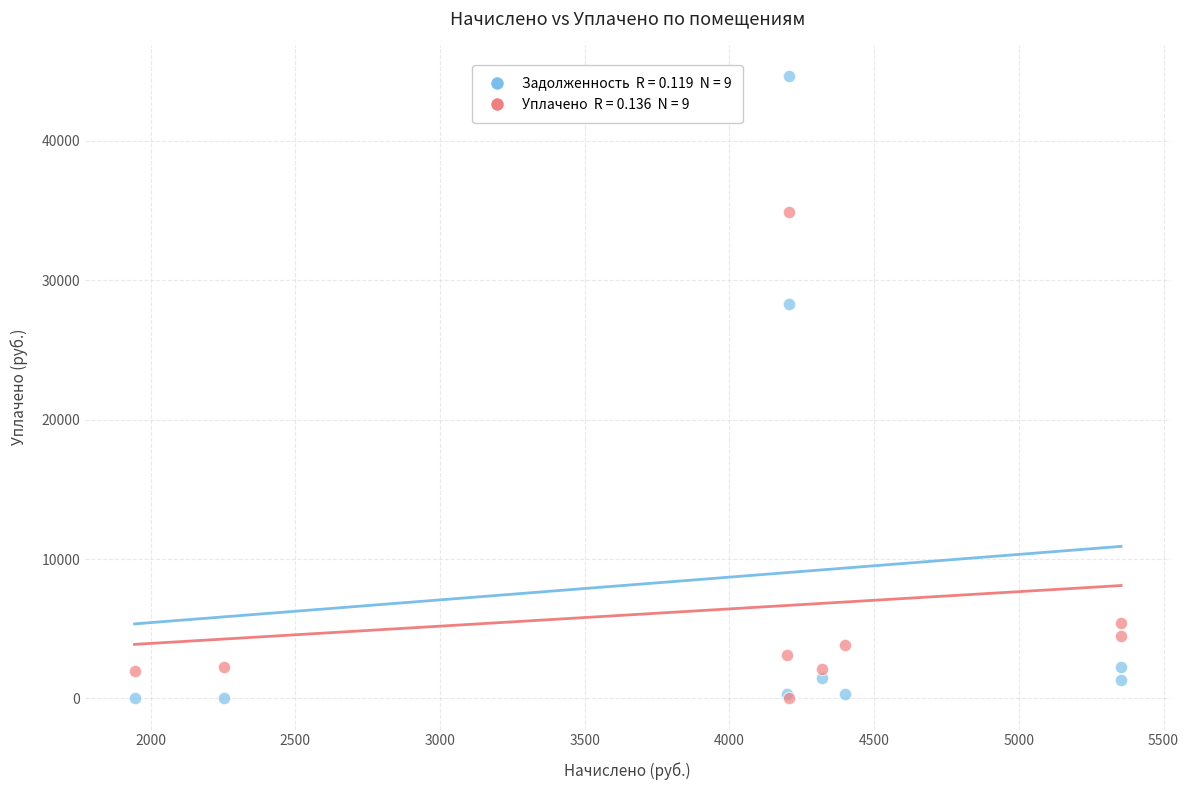

Across all series, what Y value is closest to 22330?

28312.4